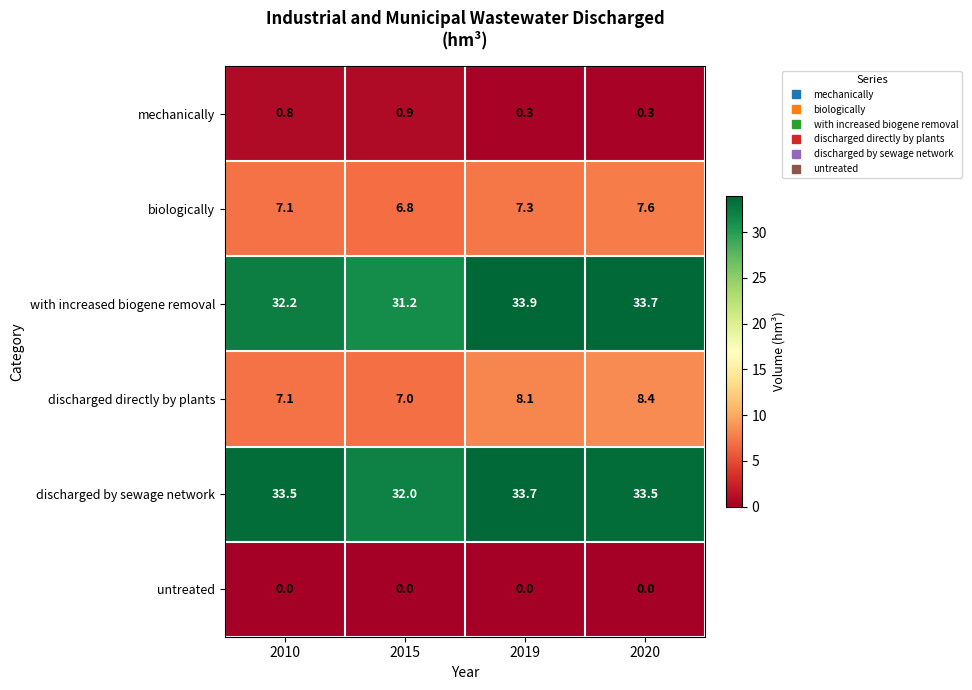

List the series in order of their peak value, highest first.

with increased biogene removal, discharged by sewage network, discharged directly by plants, biologically, mechanically, untreated